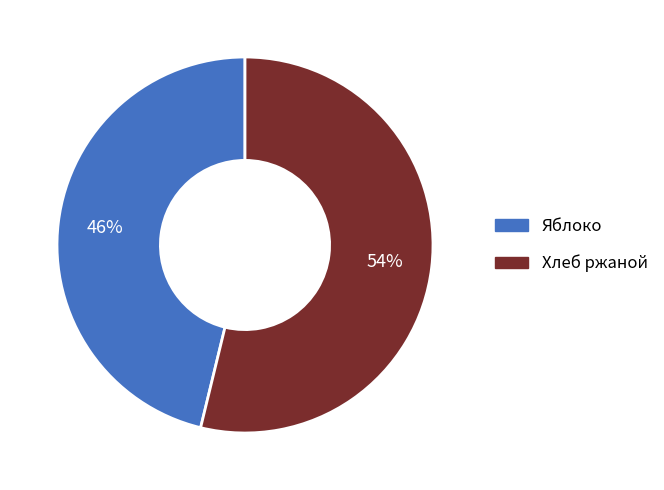

To the nearest percent, what is the combined percentage of Яблоко and Хлеб ржаной?

100%